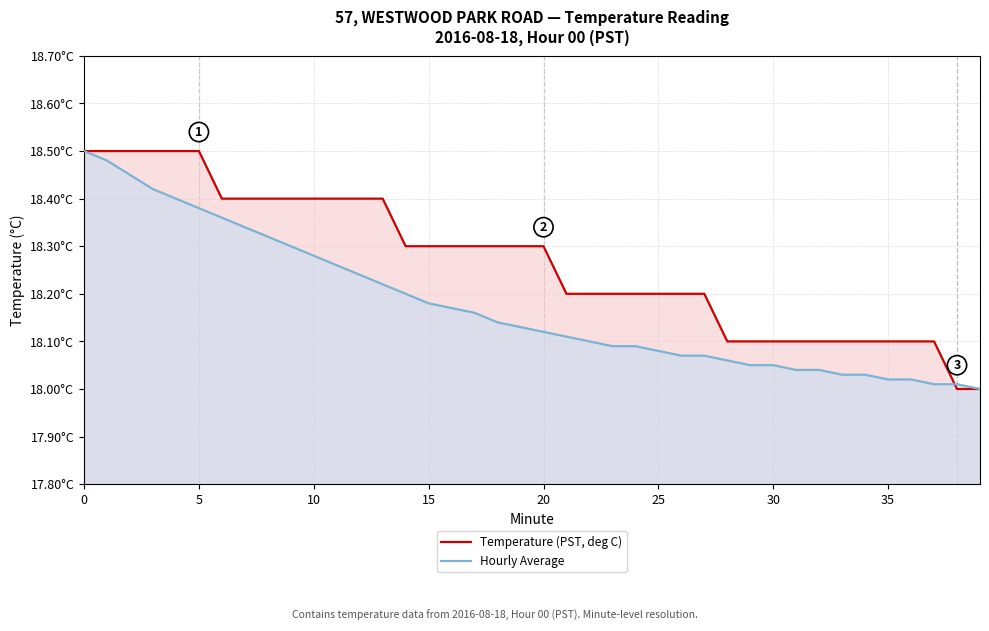

What is the smallest value displayed?

18.0